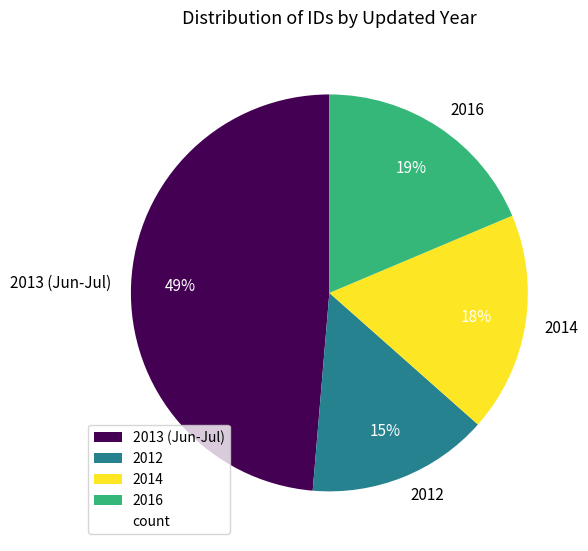

Rank the categories by value from lowest to highest.

2012, 2014, 2016, 2013 (Jun-Jul)